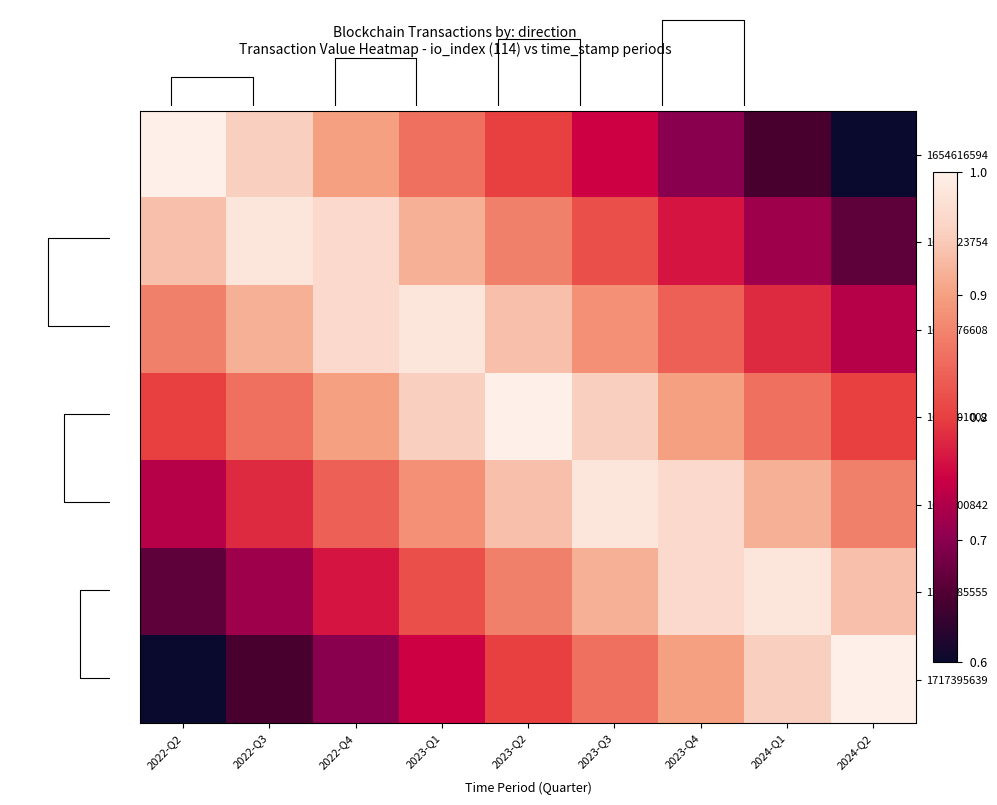

Is it true that 1696600842 equals 1.0 at 2023-Q4?

True